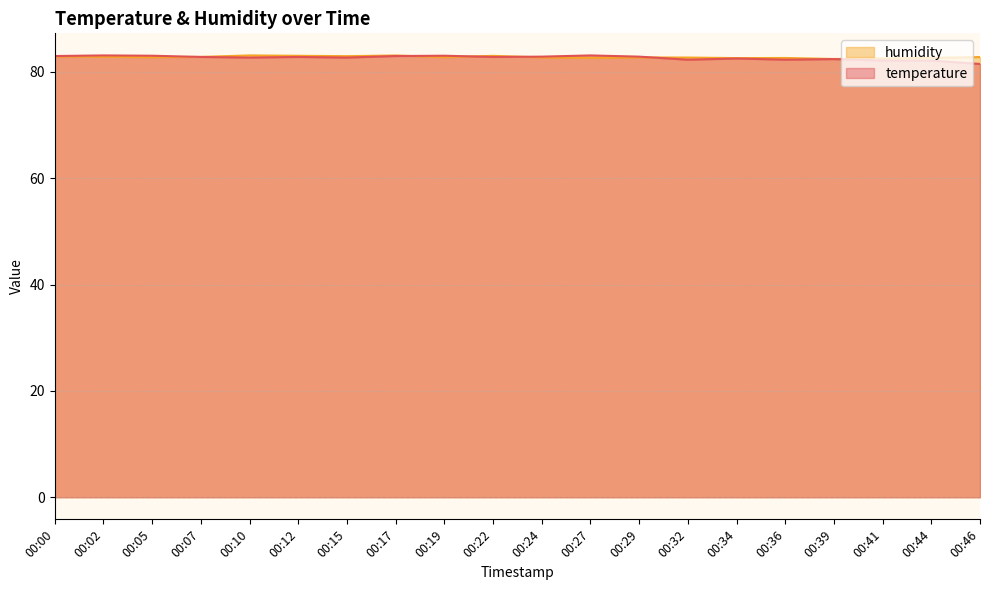

What is the sum of all humidity values?

1655.1